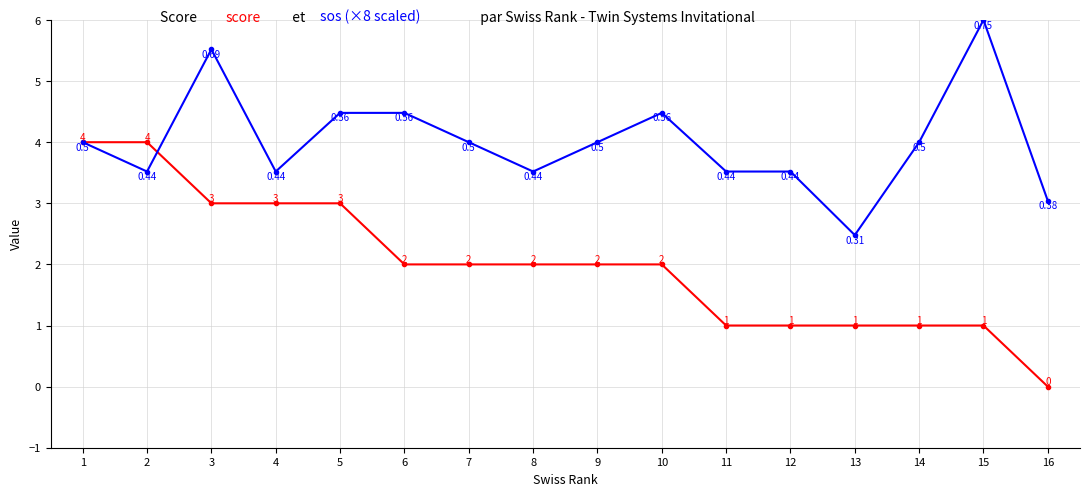

At which category is the sum across all series the highest?

3